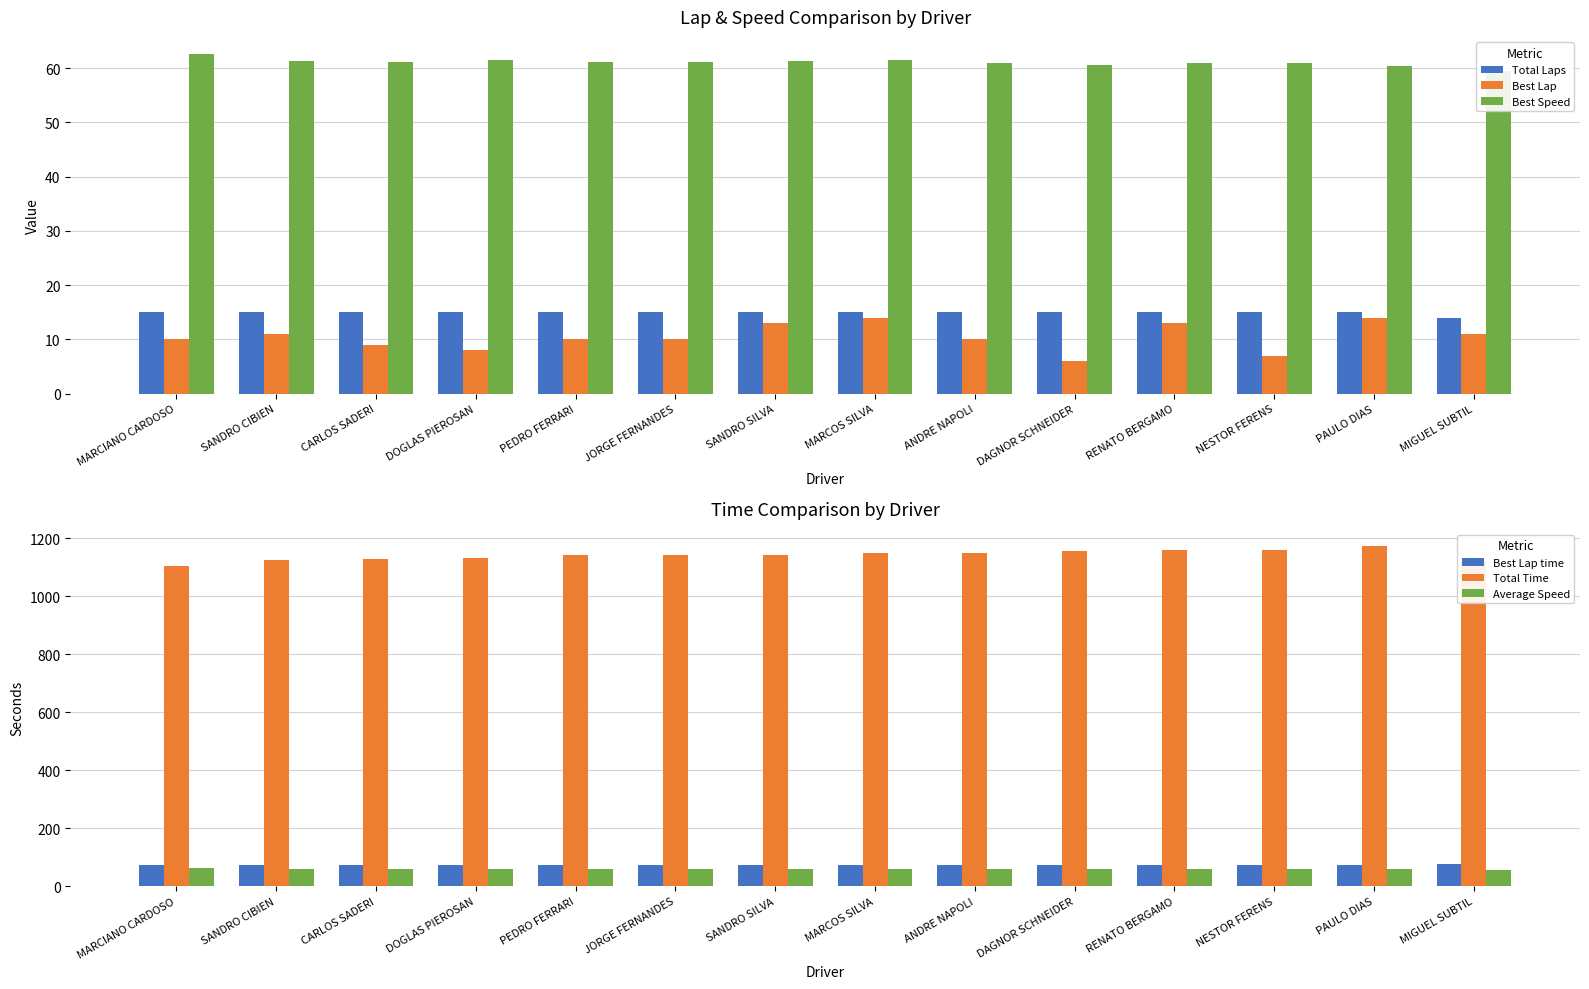

Are the bars grouped side by side (vs. stacked)?

Yes